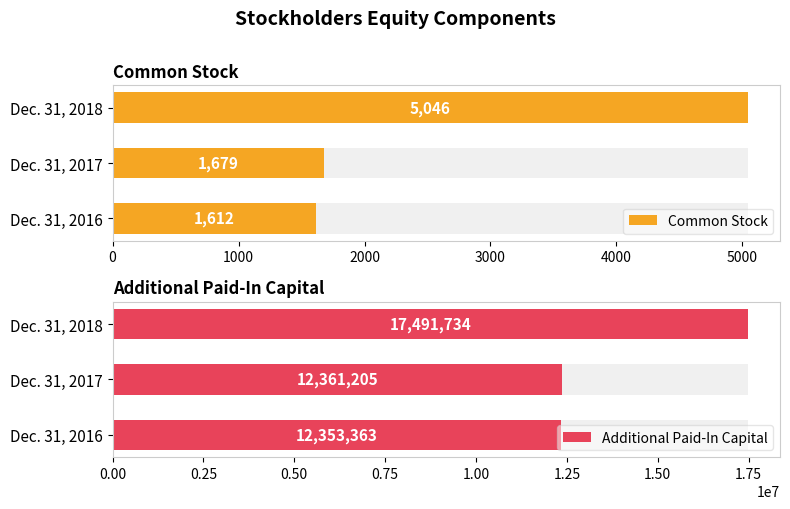

How many bars are there in each group?

2